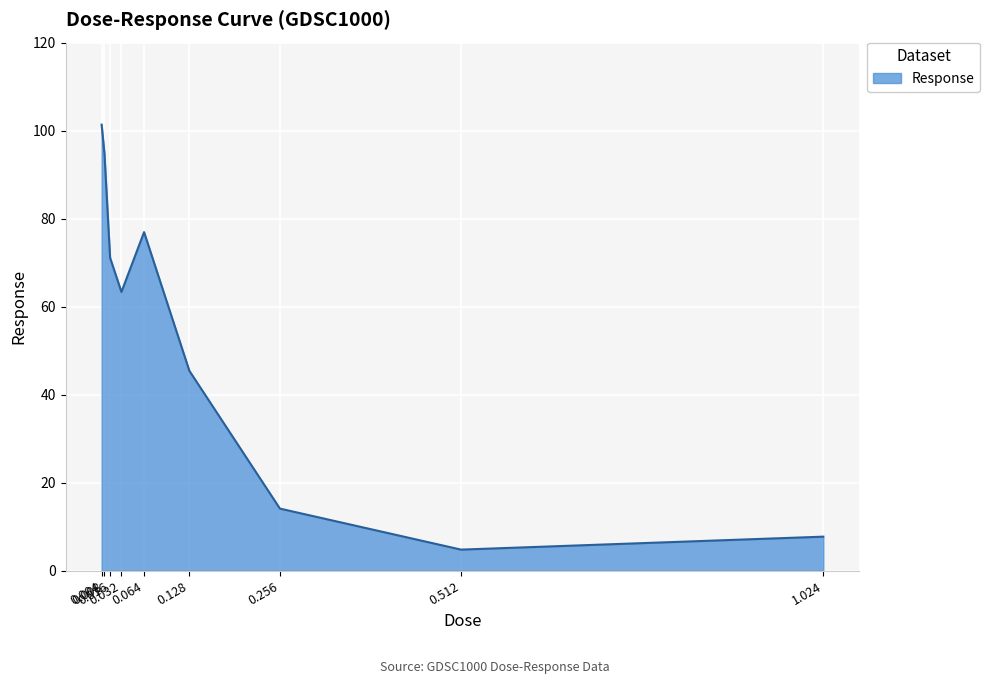

List the labels in order of value, smallest first.

0.512, 1.024, 0.256, 0.128, 0.032, 0.016, 0.064, 0.008, 0.004